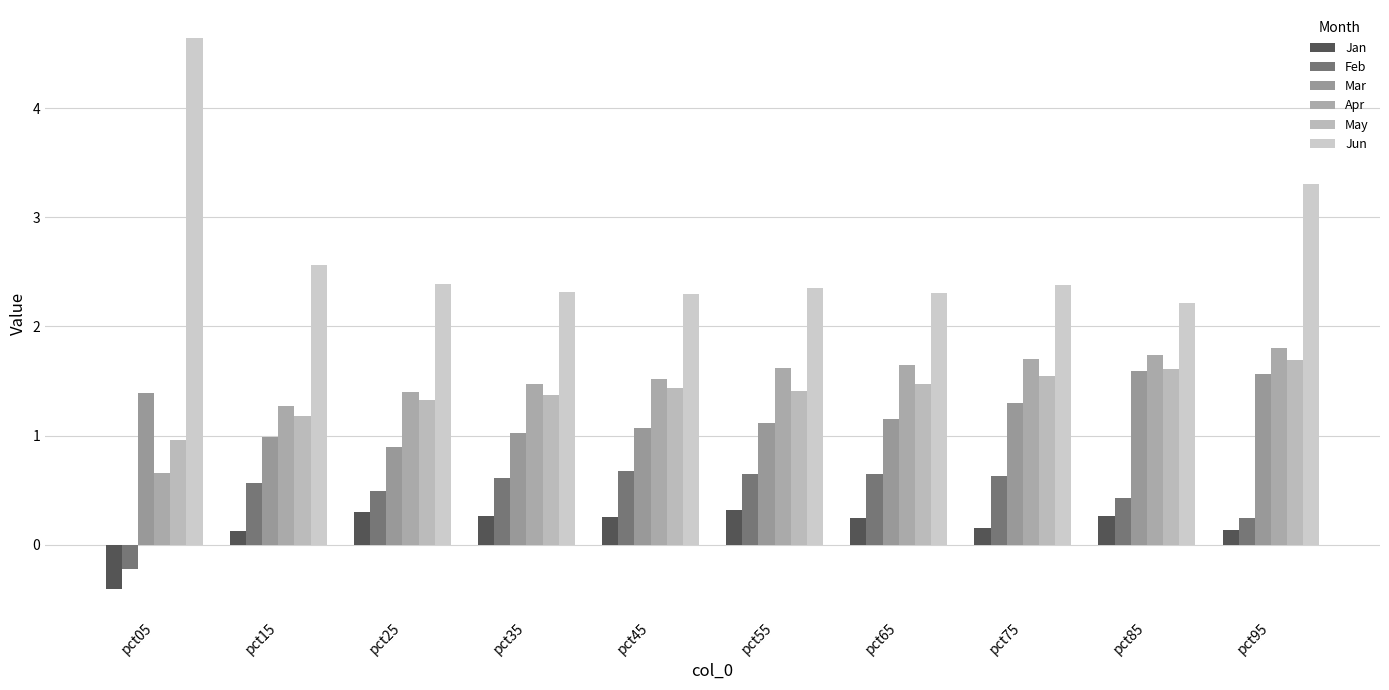

Which category has the highest value across all series?

pct05